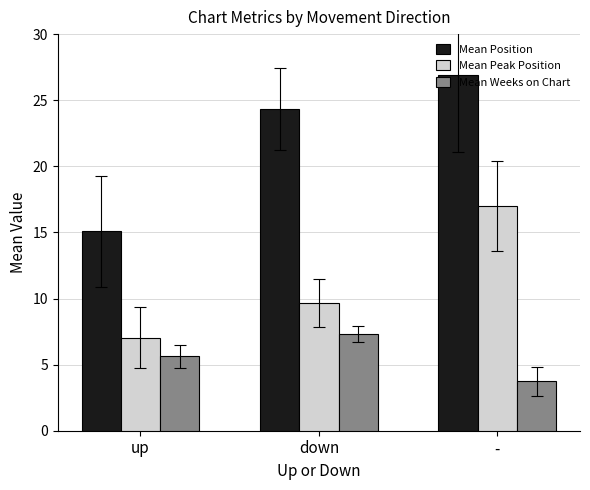

List the series in order of their overall mean, highest first.

Mean Position, Mean Peak Position, Mean Weeks on Chart